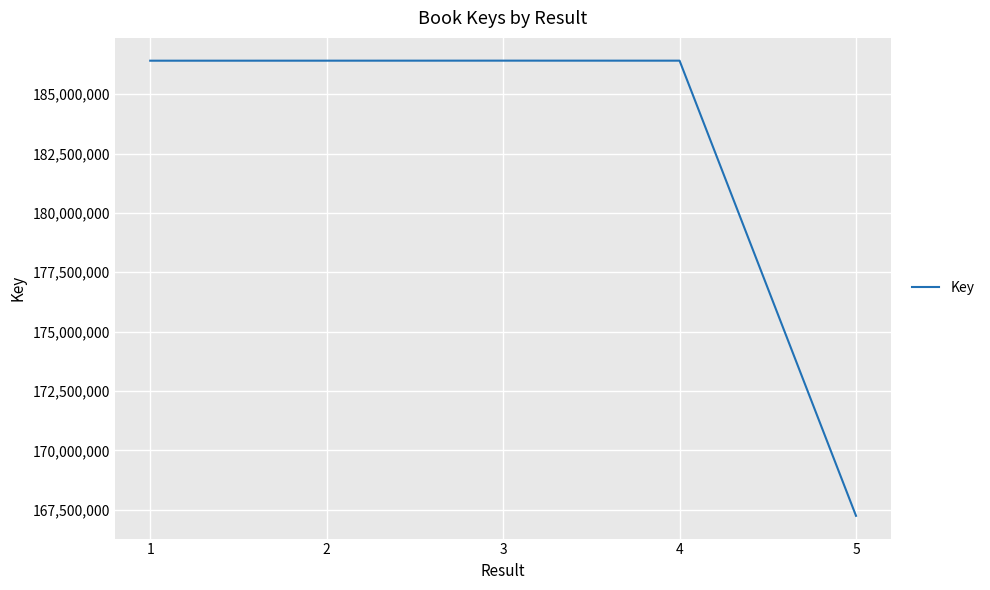

The value at 1 is 271391139. True or false?

False